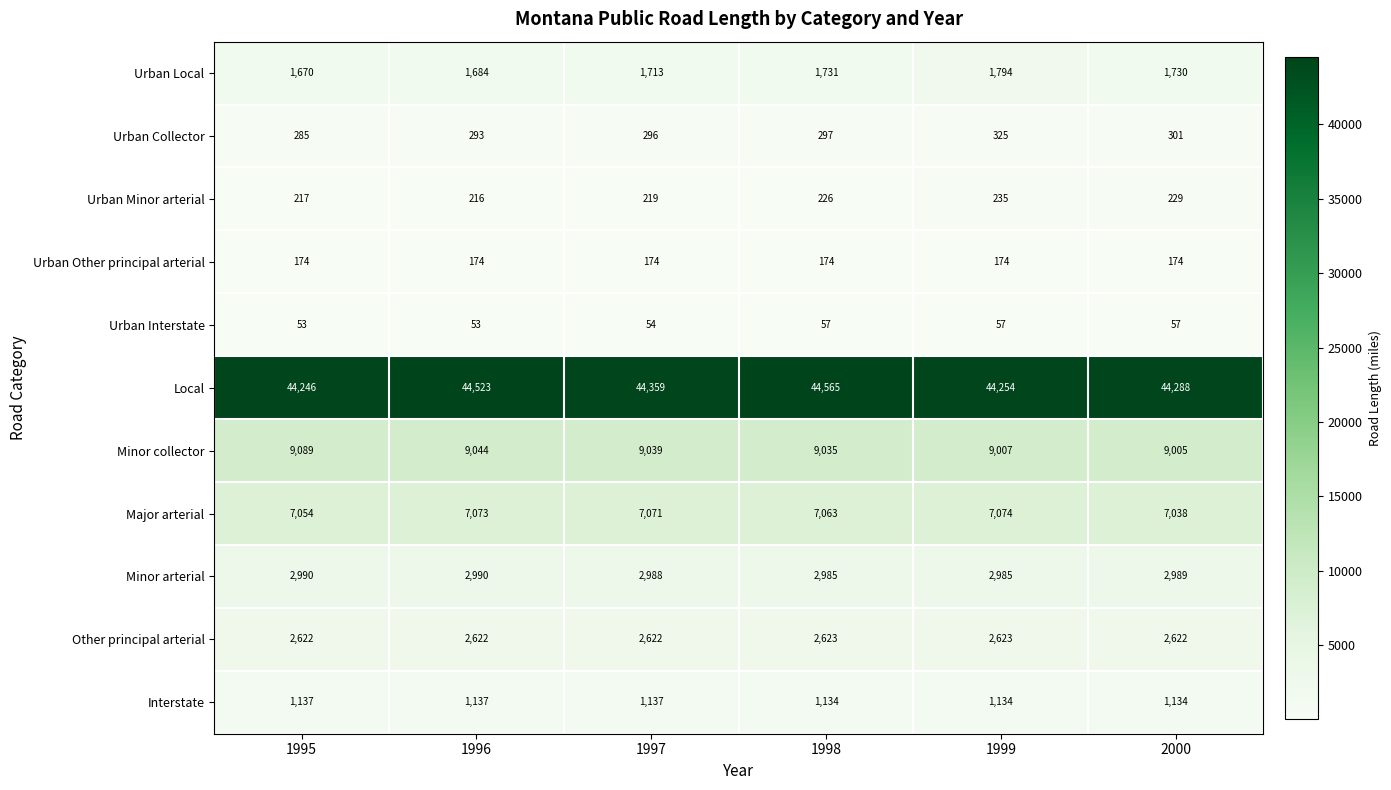

The Local series shows 19750 at 1996. True or false?

False